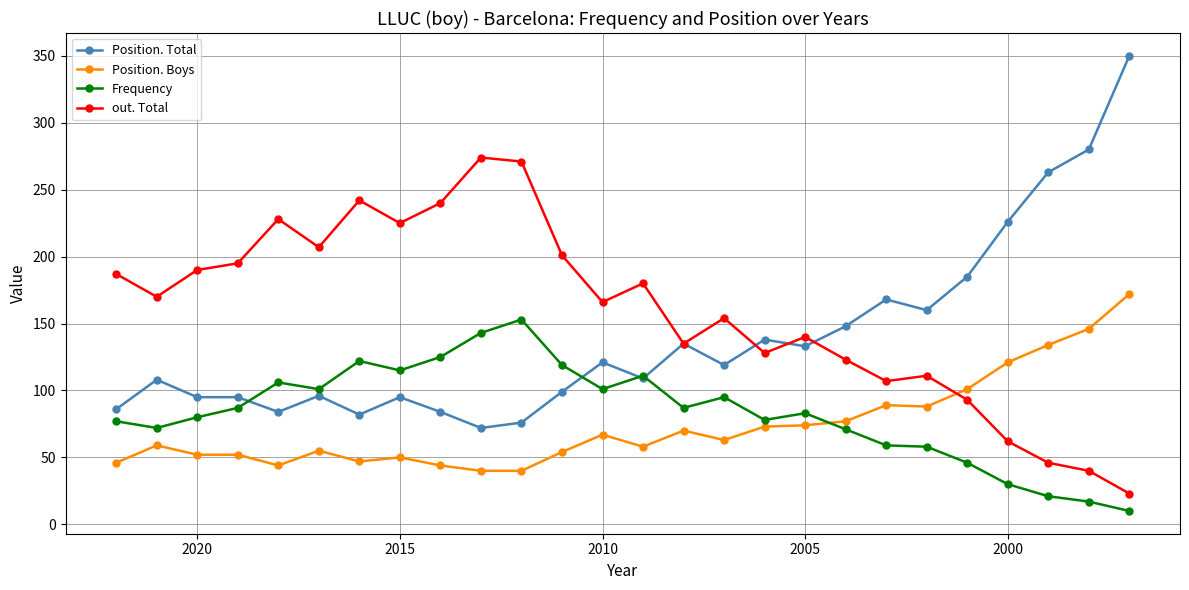

What is the smallest value displayed?

10